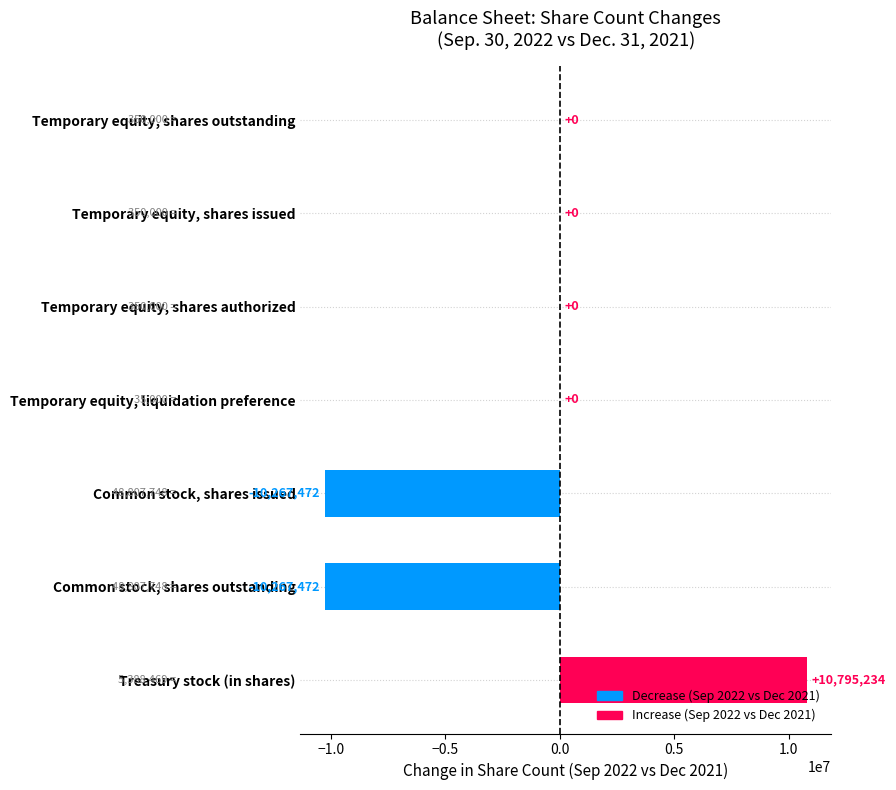

At which category does the chart reach its peak across all series?

Treasury stock (in shares)